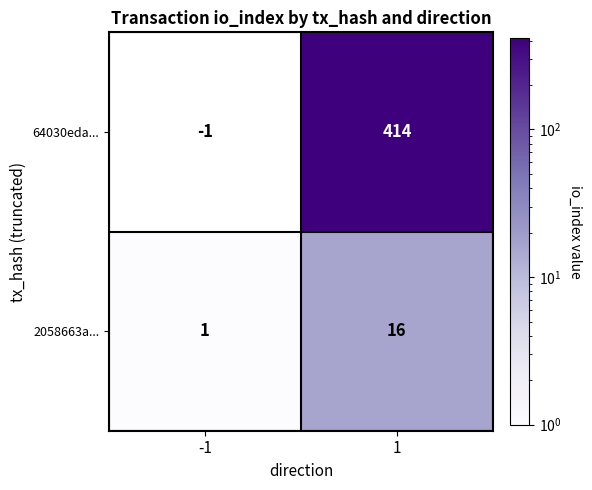

Which series changed the most between -1 and 1?

64030eda...